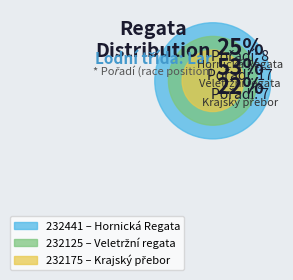

To the nearest percent, what percentage of the pie is 232125?

53%